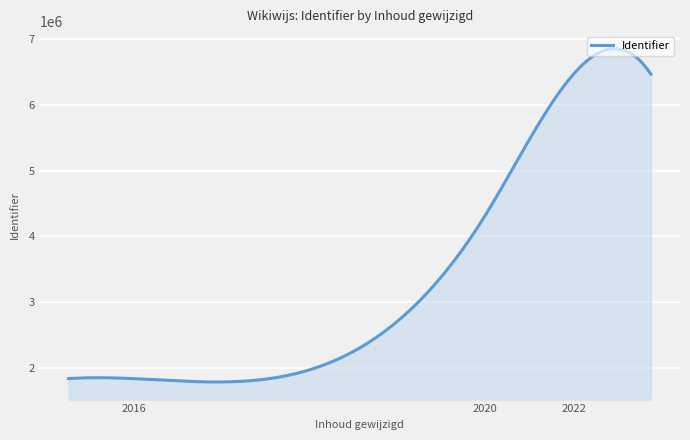

What is the greatest value displayed?

6856835.3